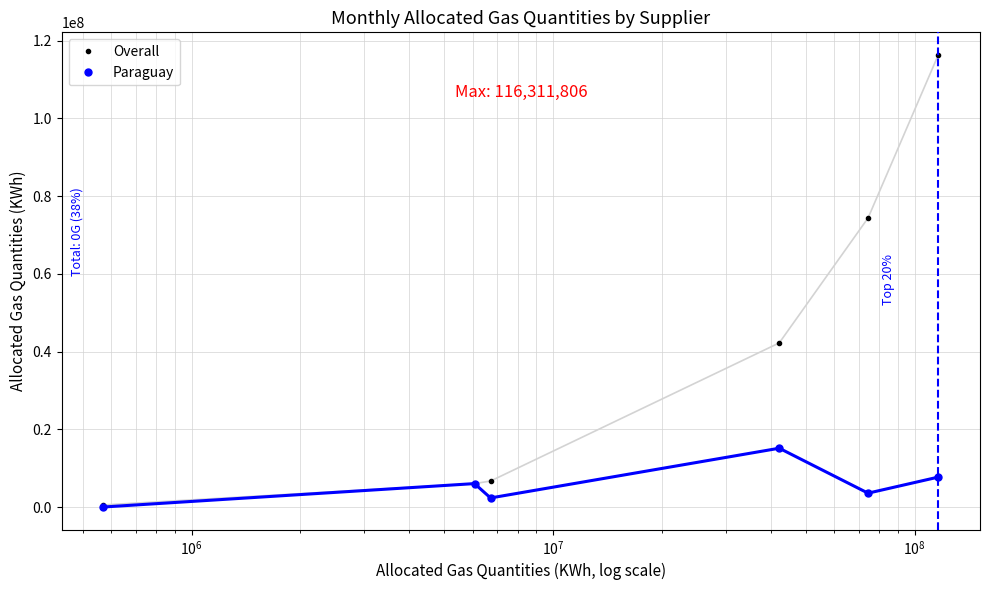

Which series has the largest total across all categories?

Overall